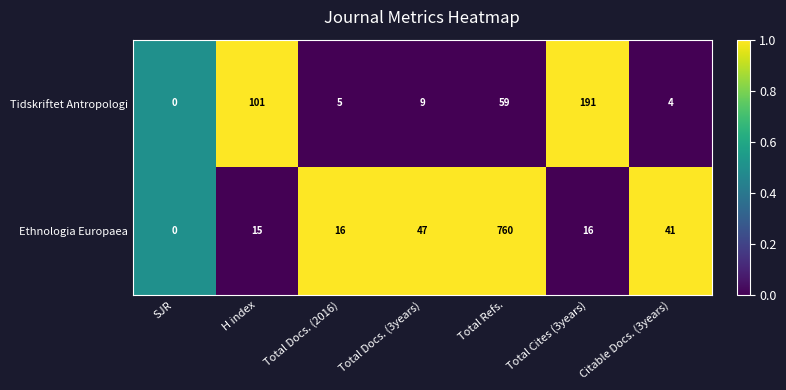

What is the difference between the Tidskriftet Antropologi values at SJR and Total Docs. (2016)?

5